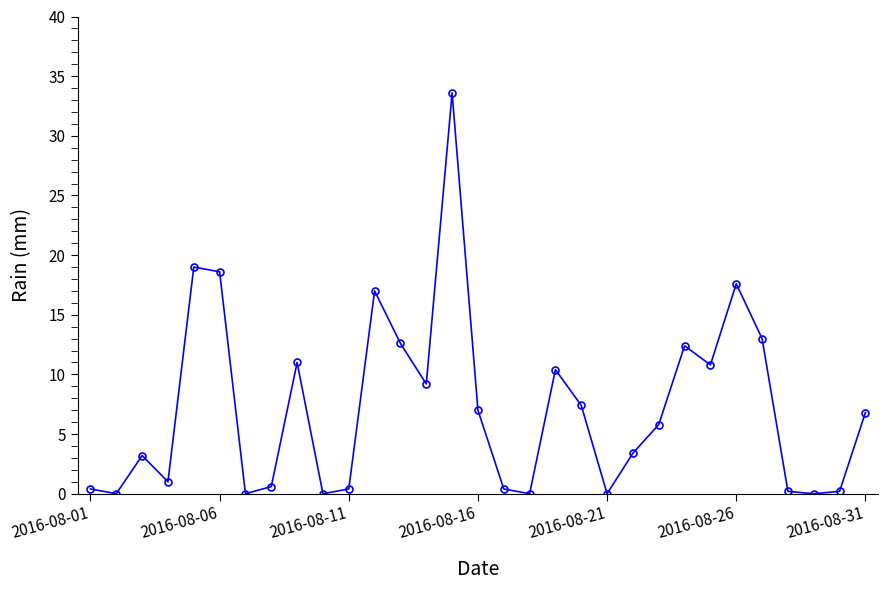

True or false: the data has more than 1 interior local peaks.

True